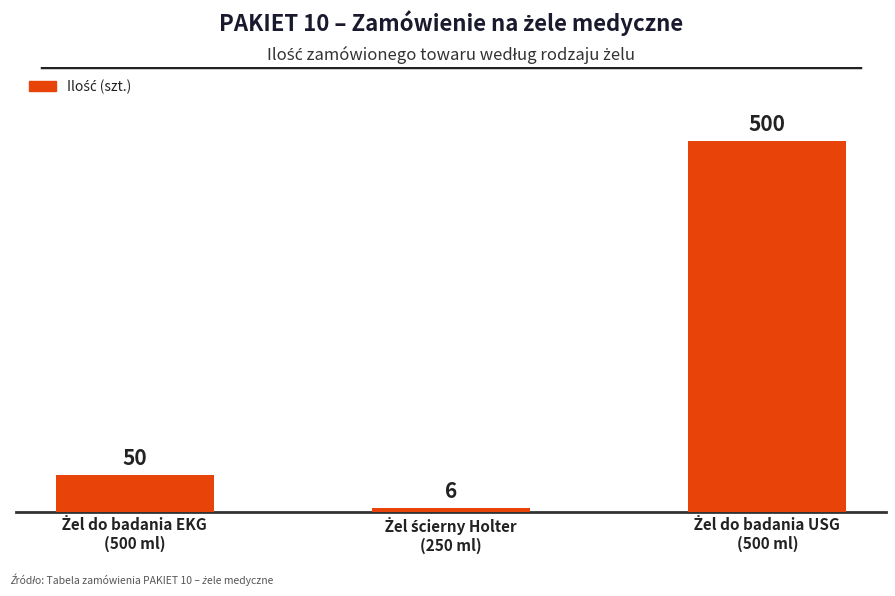

Reading right to left, what are all the values shown in this chart?

500	6	50